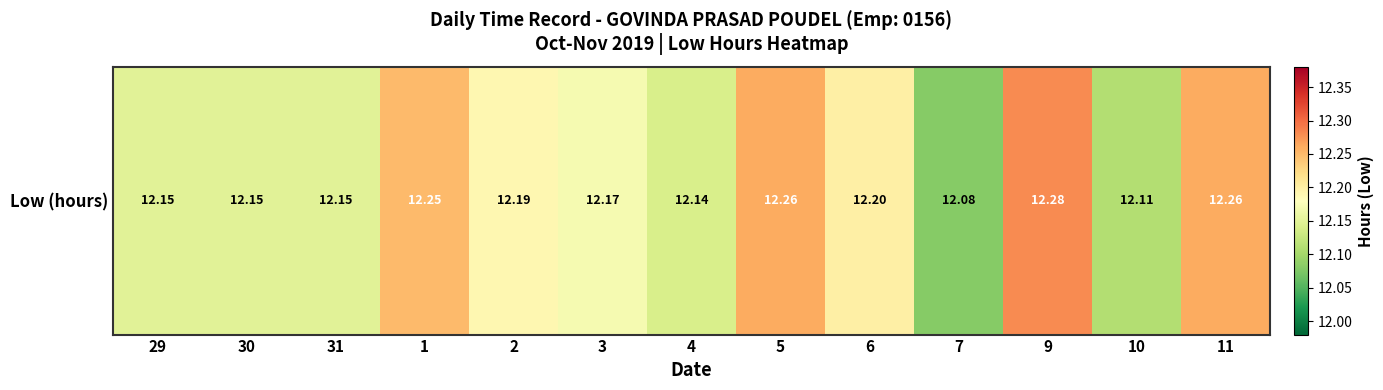

At which category does the chart reach its minimum across all series?

7